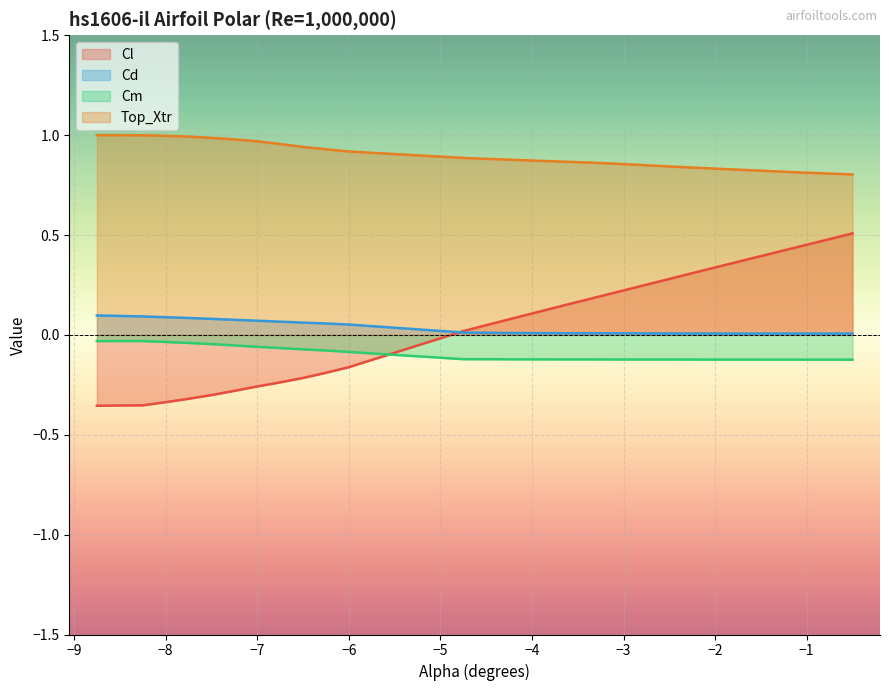

Which series ends up on top after the final intersection of Cm and Cl?

Cl